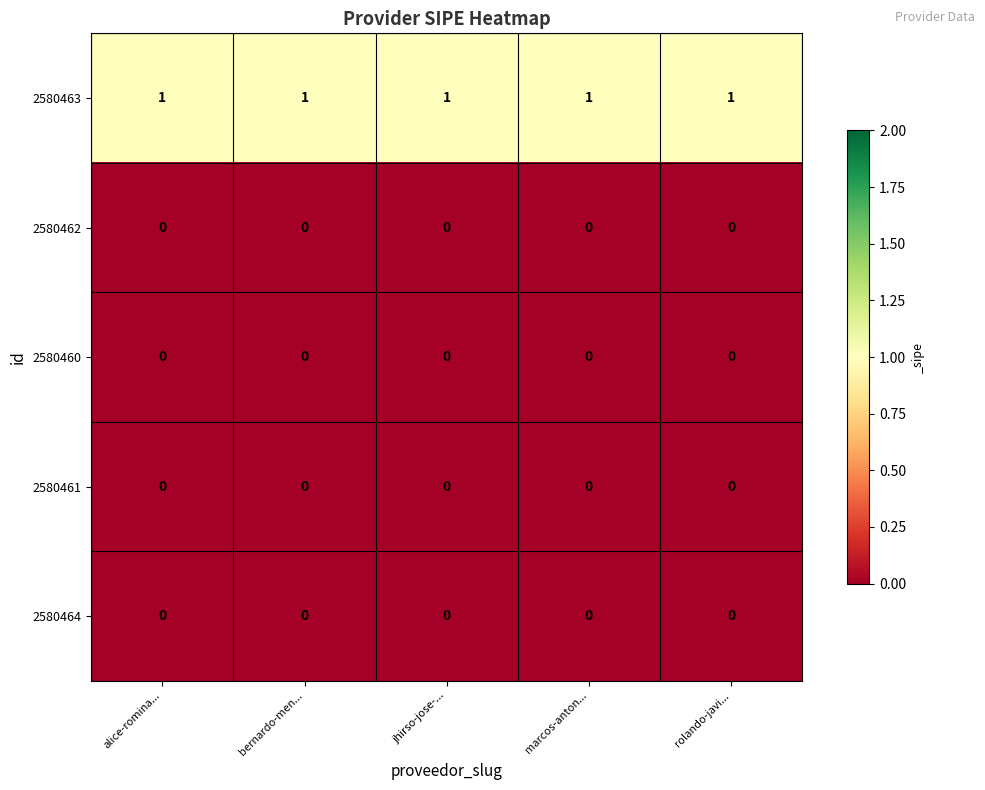

At how many categories does at least one series exceed 0?

5